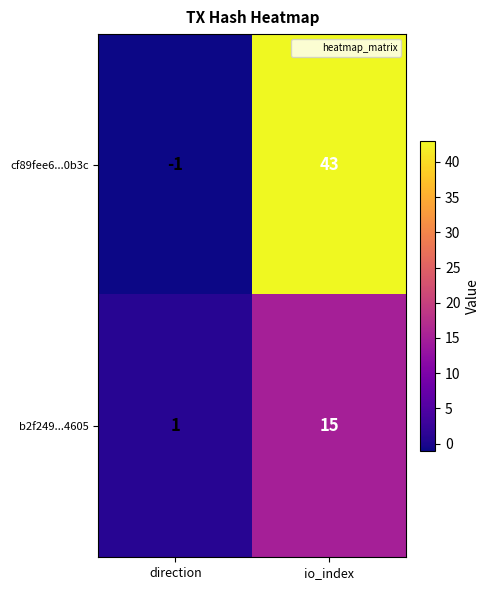

Reading right to left, transcribe all the data shown in this chart.

cf89fee6...0b3c: 43	-1
b2f249...4605: 15	1